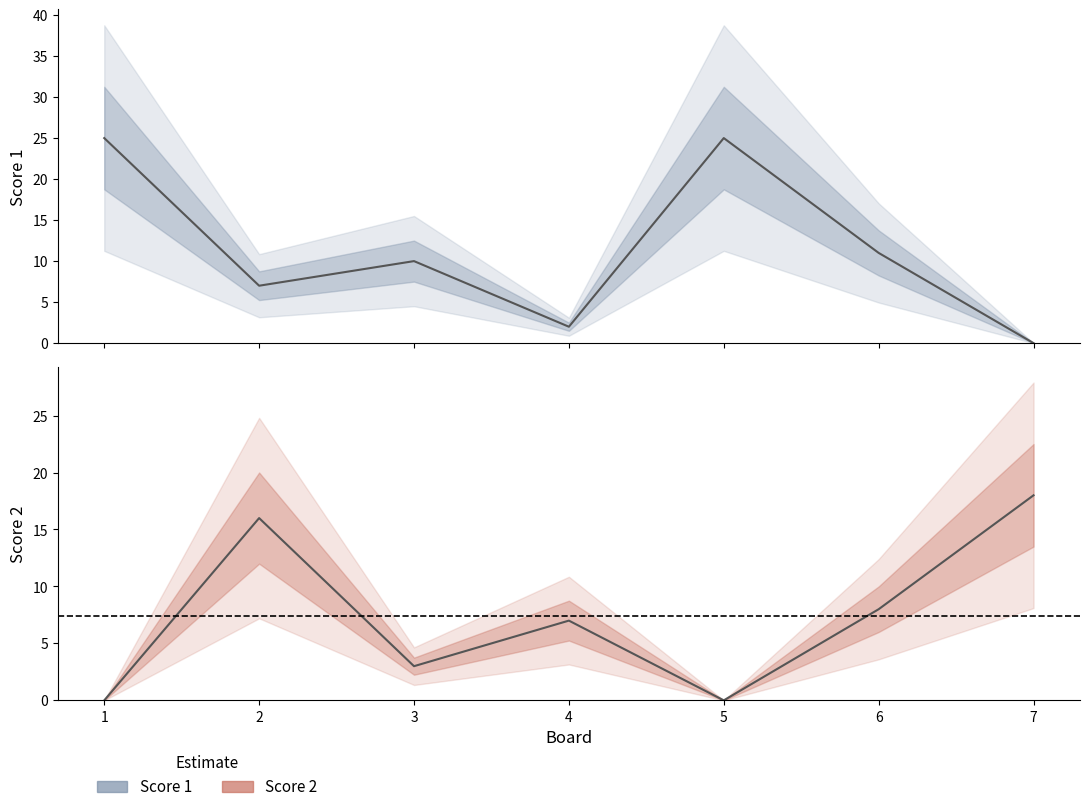

Reading left to right, transcribe all the data shown in this chart.

Score 1: 25	7	10	2	25	11	0
Score 2: 0	16	3	7	0	8	18